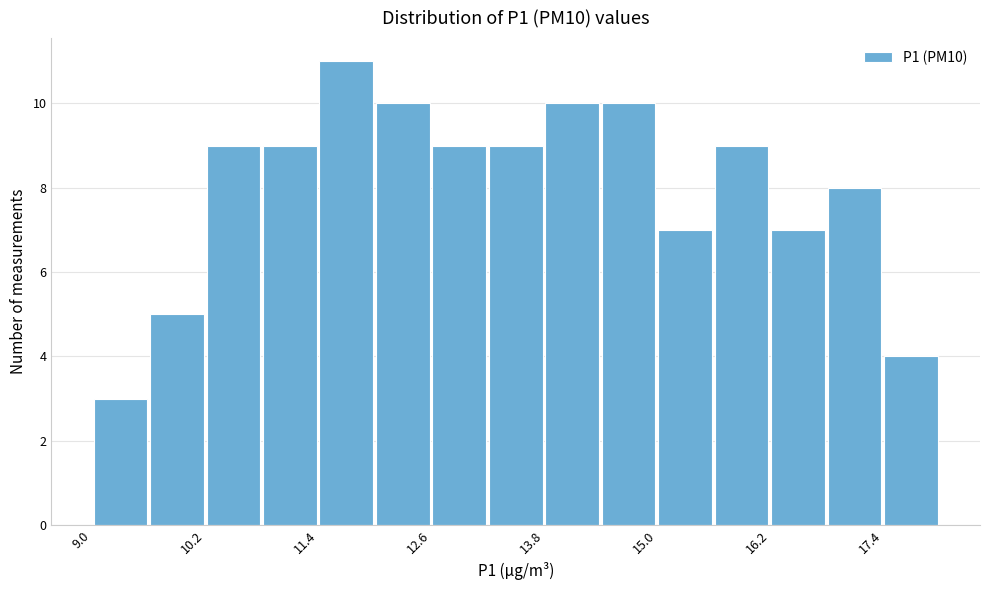

Around what value on the x-axis is the tallest bar? Give the approximate position of its centre, as read against the axis.

11.8